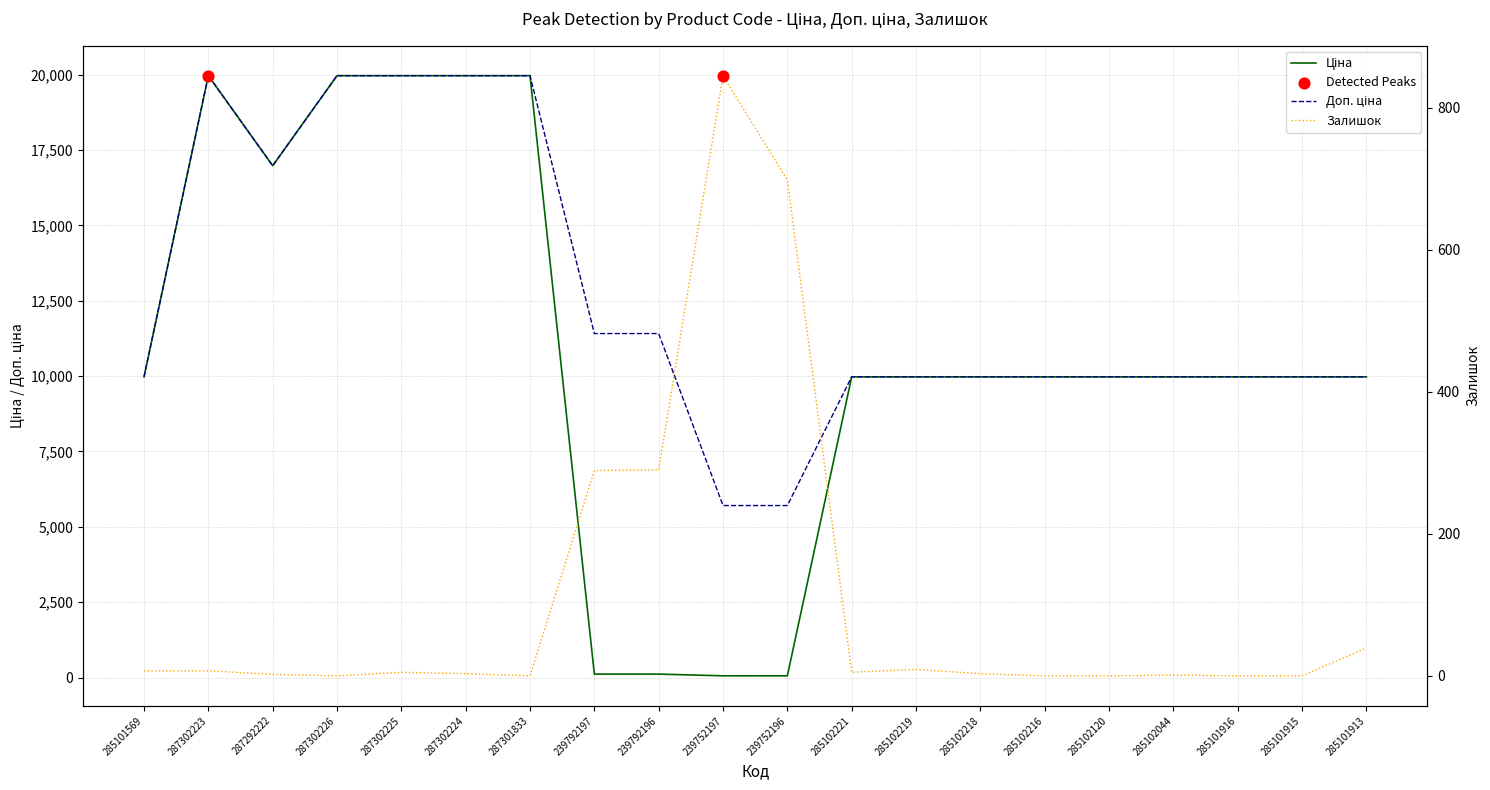

Which series reaches the minimum Y coordinate?

Залишок